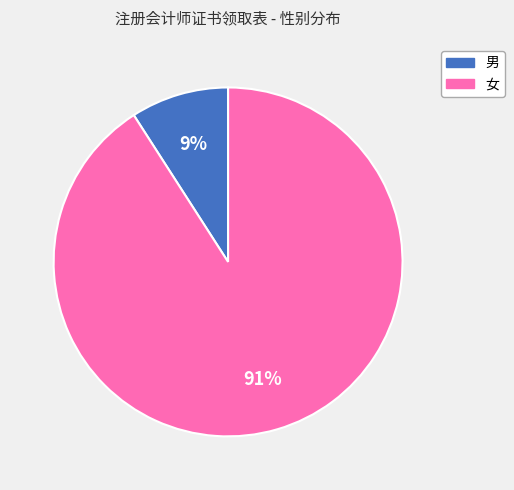

Which has a higher value, 男 or 女?

女